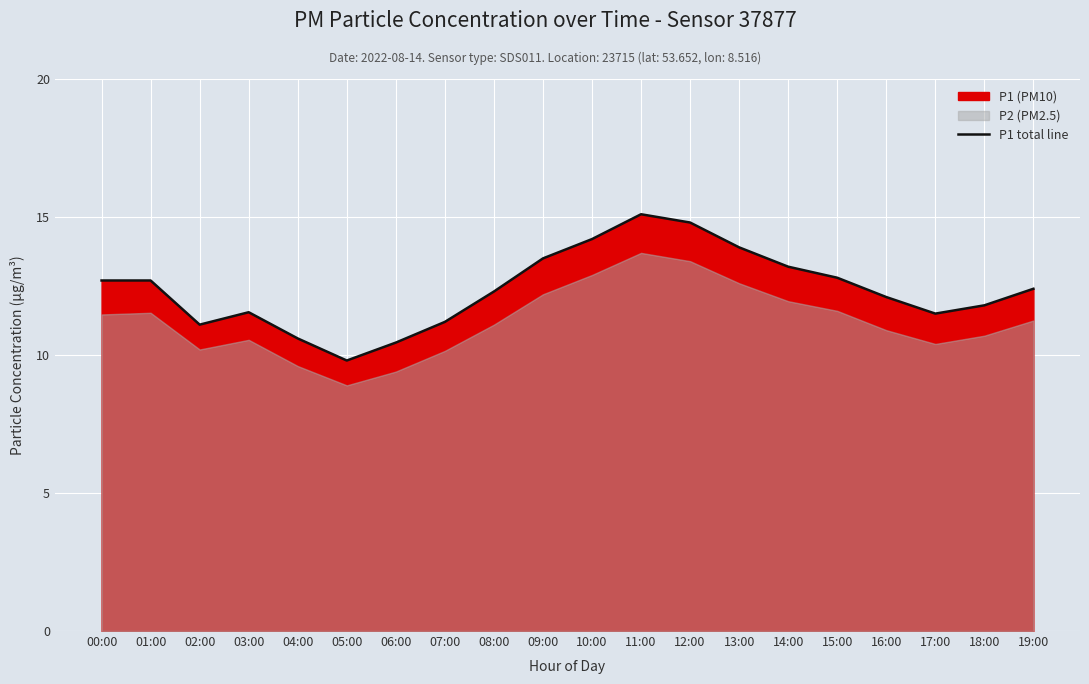

Rank the categories by value from highest to lowest.

11:00, 12:00, 10:00, 13:00, 09:00, 14:00, 15:00, 00:00, 01:00, 19:00, 08:00, 16:00, 18:00, 03:00, 17:00, 07:00, 02:00, 04:00, 06:00, 05:00